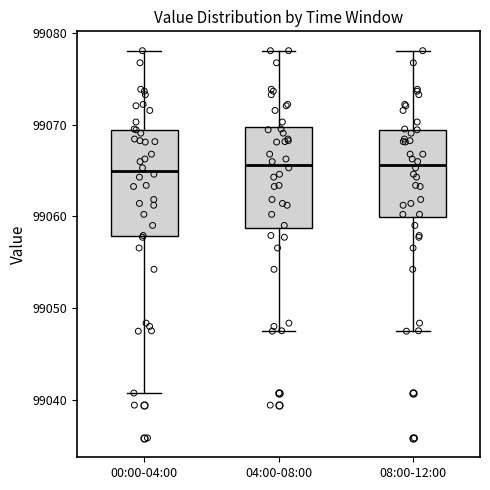

Reading left to right, read every box against the y-axis: the position of its median line, the range the box covers, and the ends of its whiskers. The values are not printed on the chart, so give them approximately, as read against the axis.

00:00-04:00: median 99065, box 99058 to 99069, whiskers 99041 to 99078
04:00-08:00: median 99066, box 99059 to 99070, whiskers 99047 to 99078
08:00-12:00: median 99066, box 99060 to 99069, whiskers 99047 to 99078